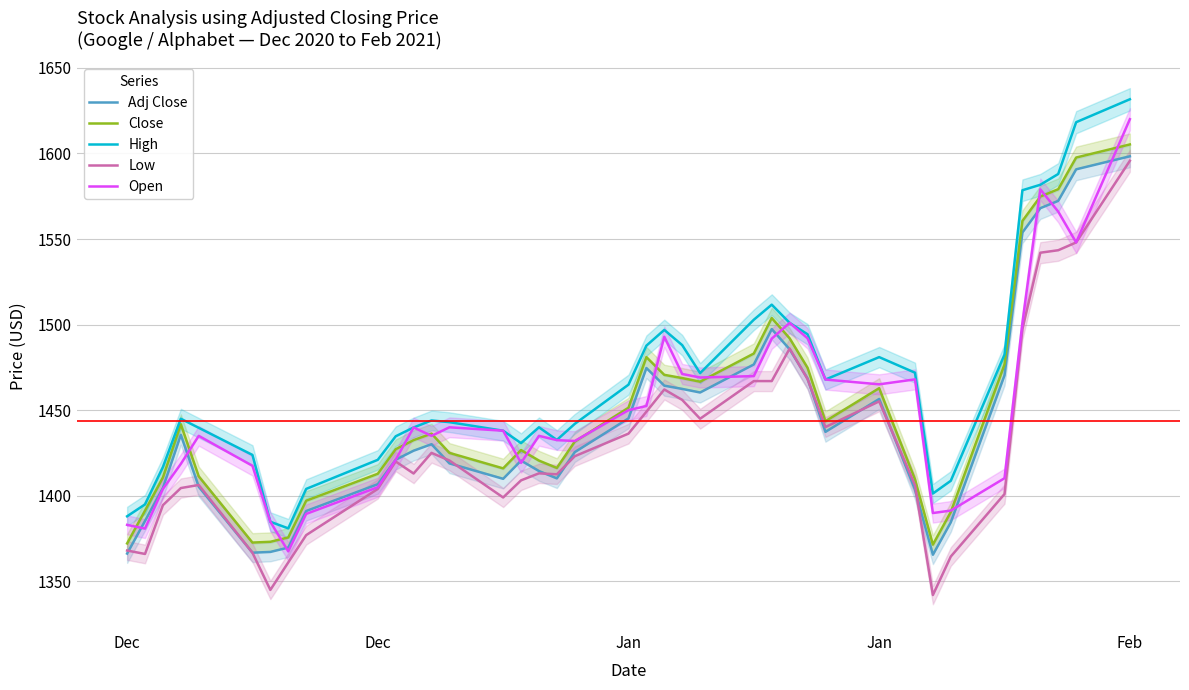

True or false: High has more than 1 interior local peaks.

True